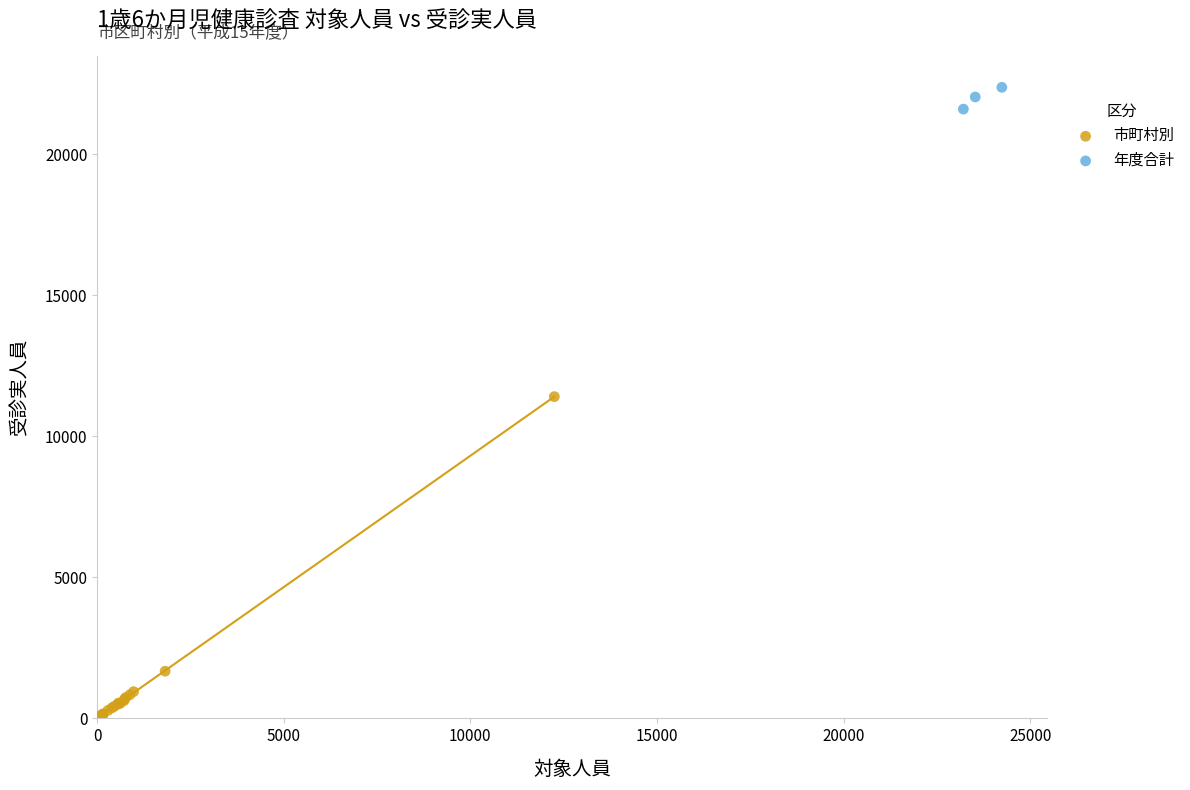

Which series has the widest spread of Y values?

市町村別